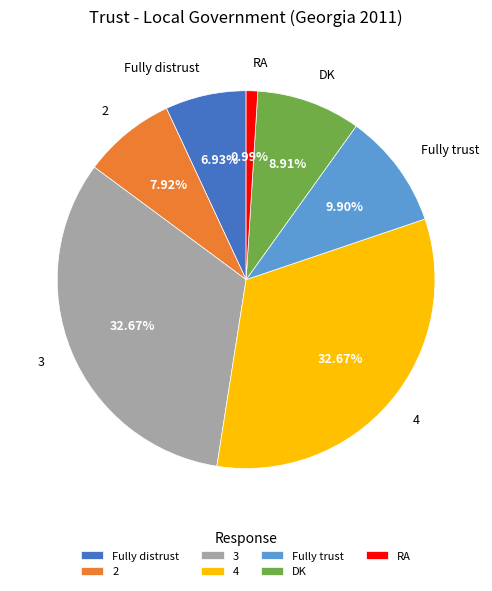

Does Fully distrust account for over 50% of the chart?

No